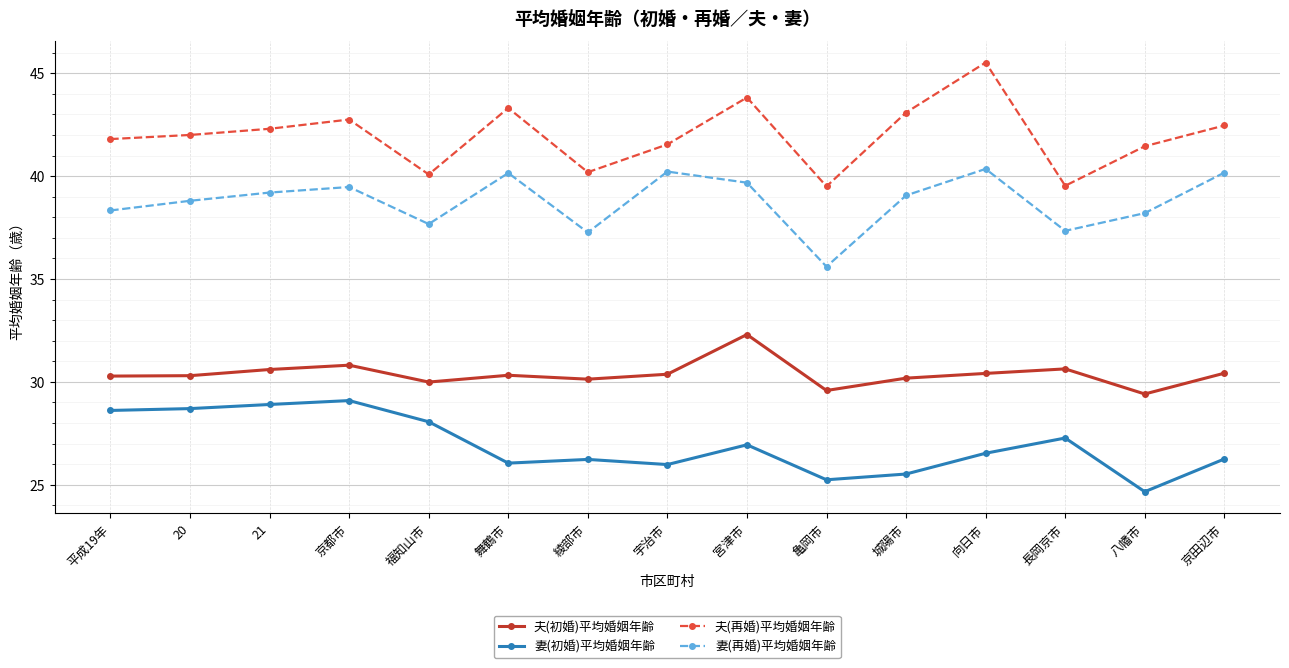

True or false: 夫(初婚)平均婚姻年齢 has a value of 6.2 at 城陽市.

False